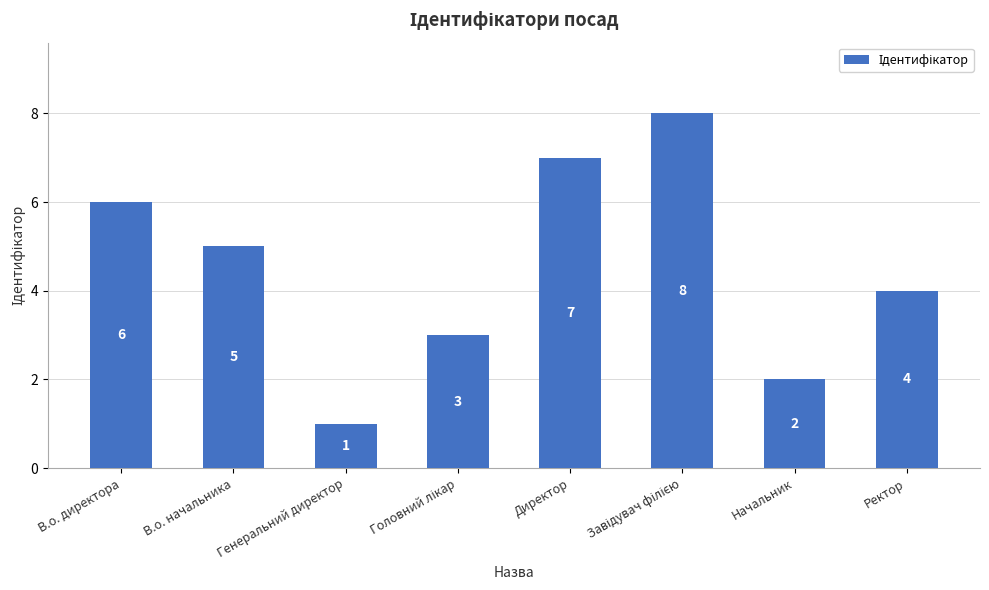

What is the value of the 8th bar from the left?

4